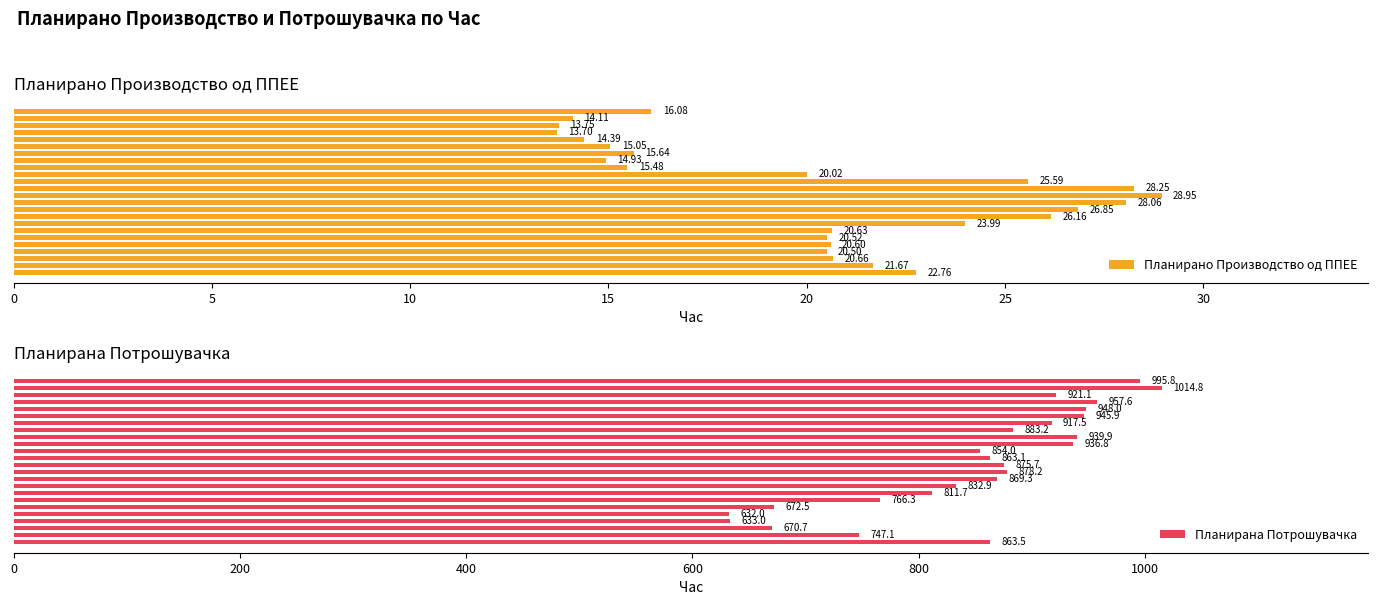

The value of Планирано Производство од ППЕЕ at 15 is 30.5. True or false?

False